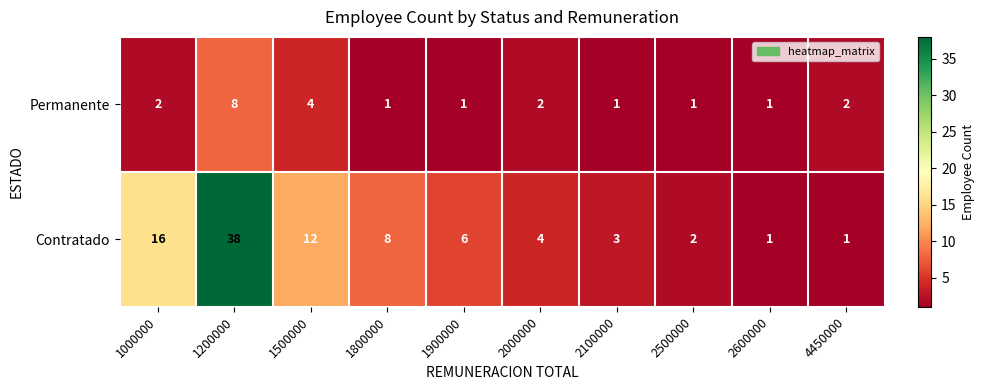

Rank the series by their average value, from lowest to highest.

Permanente, Contratado